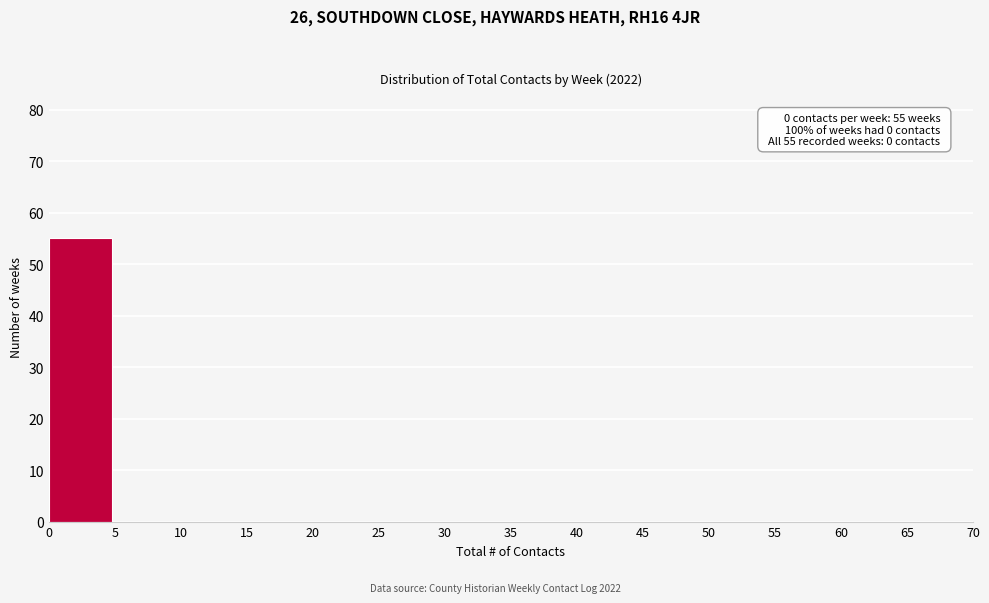

Which range on the x-axis has the tallest bar?

0 to 5